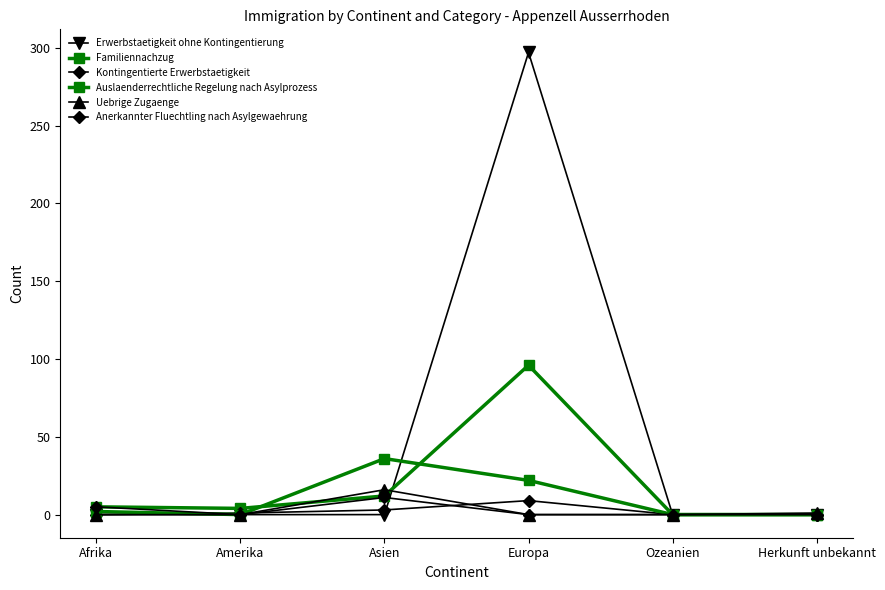

Reading right to left, list all the values displayed in this chart.

Erwerbstaetigkeit ohne Kontingentierung: 0	0	297	0	0	0
Familiennachzug: 0	0	96	12	4	5
Kontingentierte Erwerbstaetigkeit: 0	0	9	3	1	0
Auslaenderrechtliche Regelung nach Asylprozess: 0	0	22	36	0	2
Uebrige Zugaenge: 1	0	0	16	0	0
Anerkannter Fluechtling nach Asylgewaehrung: 0	0	0	11	0	5